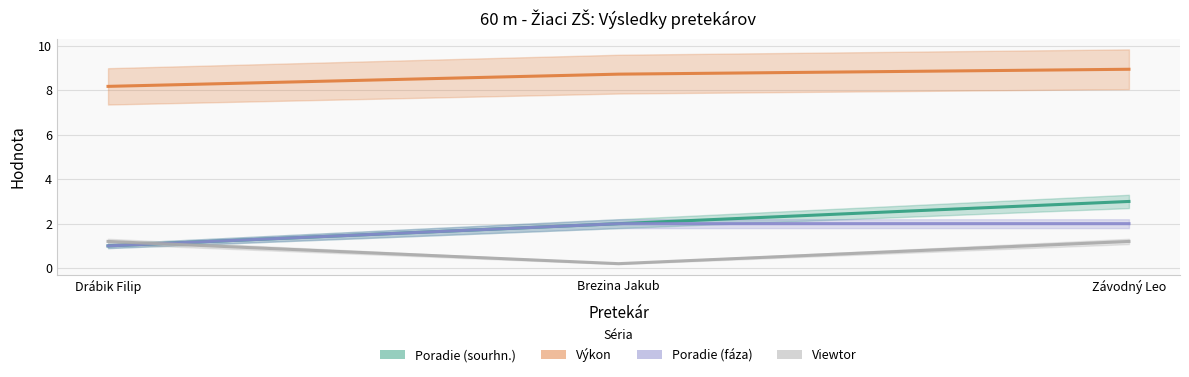

The value of Výkon at Závodný Leo is 13.3. True or false?

False